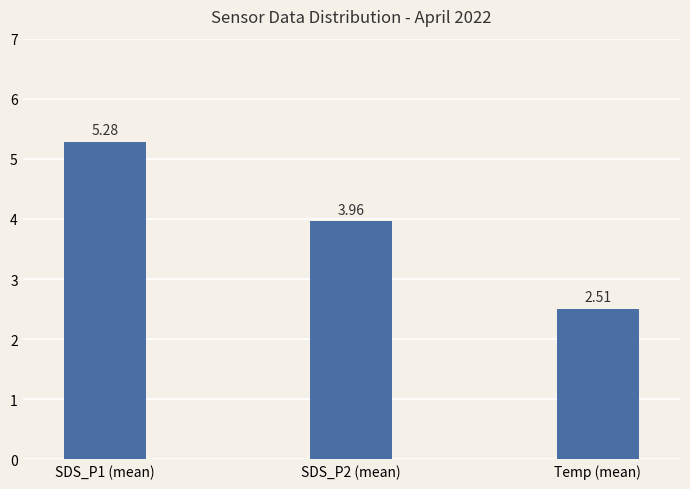

Does the chart contain stacked bars?

No